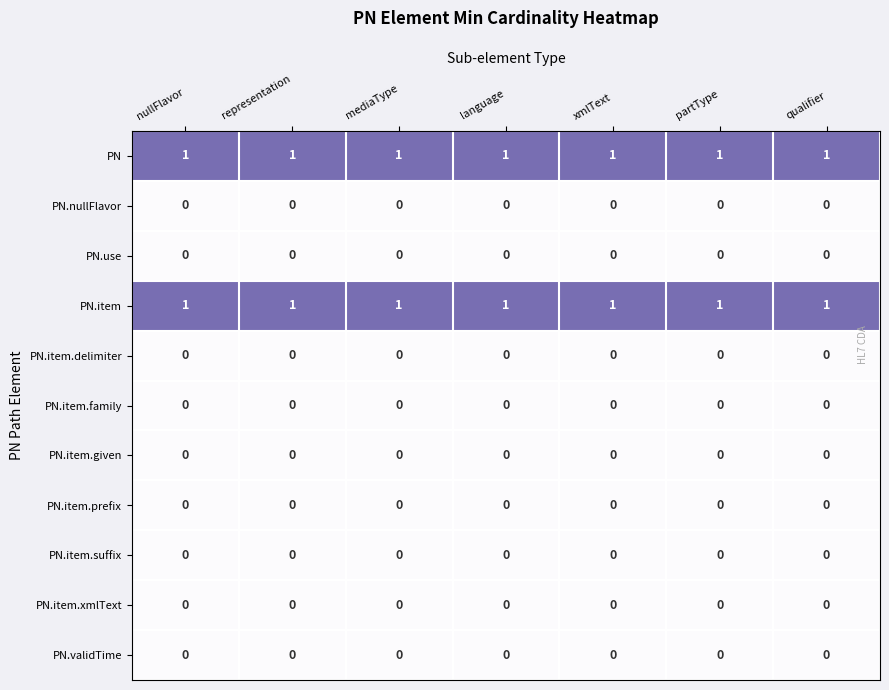

At how many categories does at least one series exceed 0?

7